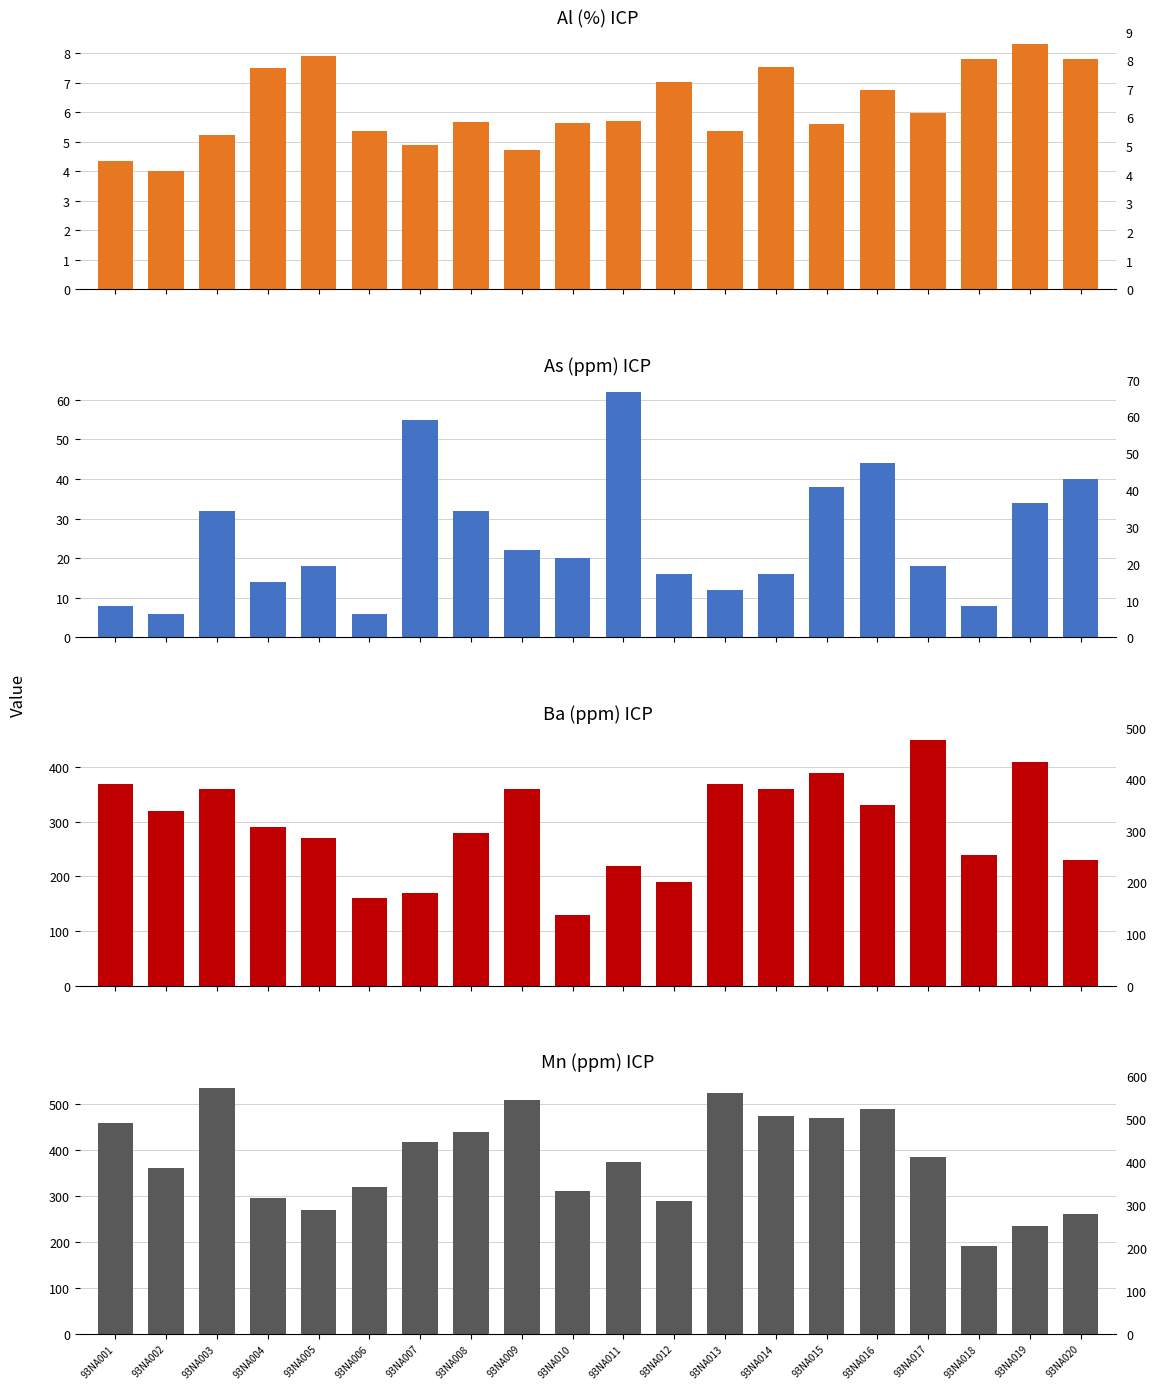

What is the value of the Mn_ppm_ICP bar at the 18th from the left?

190.0